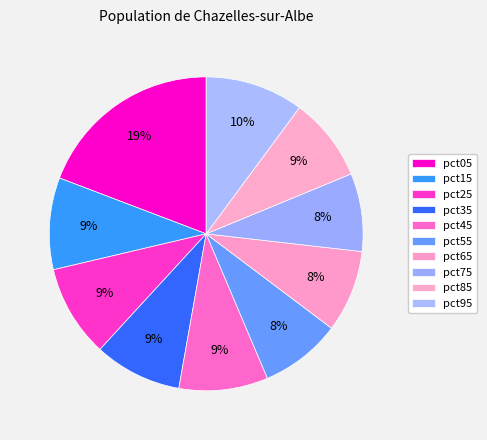

What is the largest slice in the pie chart?

pct05